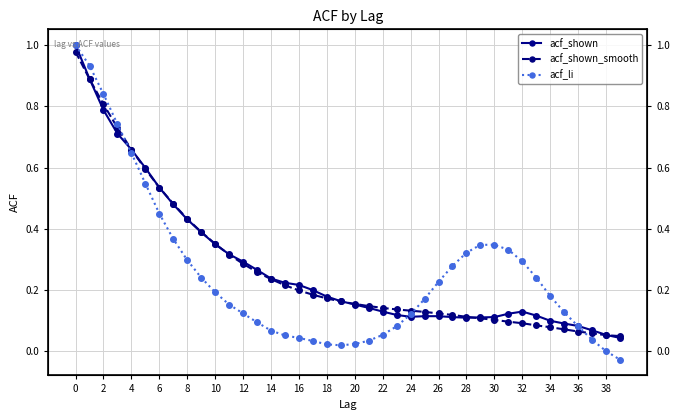

Which has a higher value, 28 or 8?

8